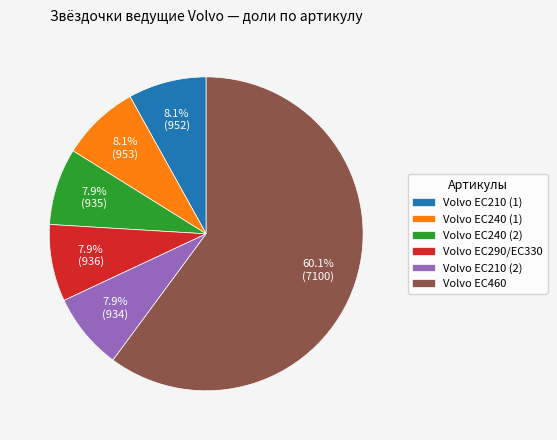

What is the largest slice in the pie chart?

Volvo EC460